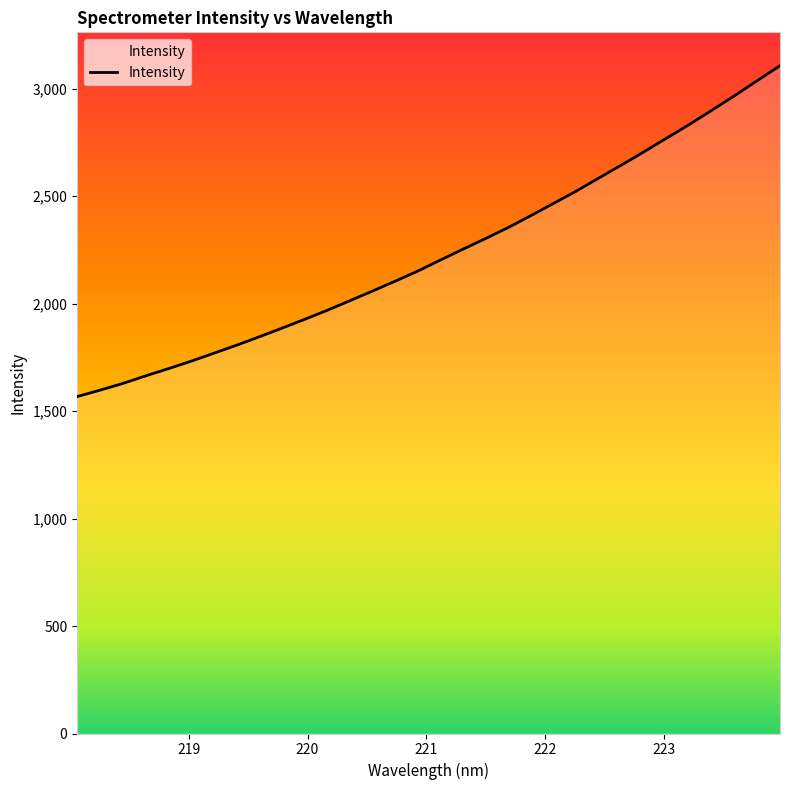

What is the difference between the maximum and minimum values?

1539.1